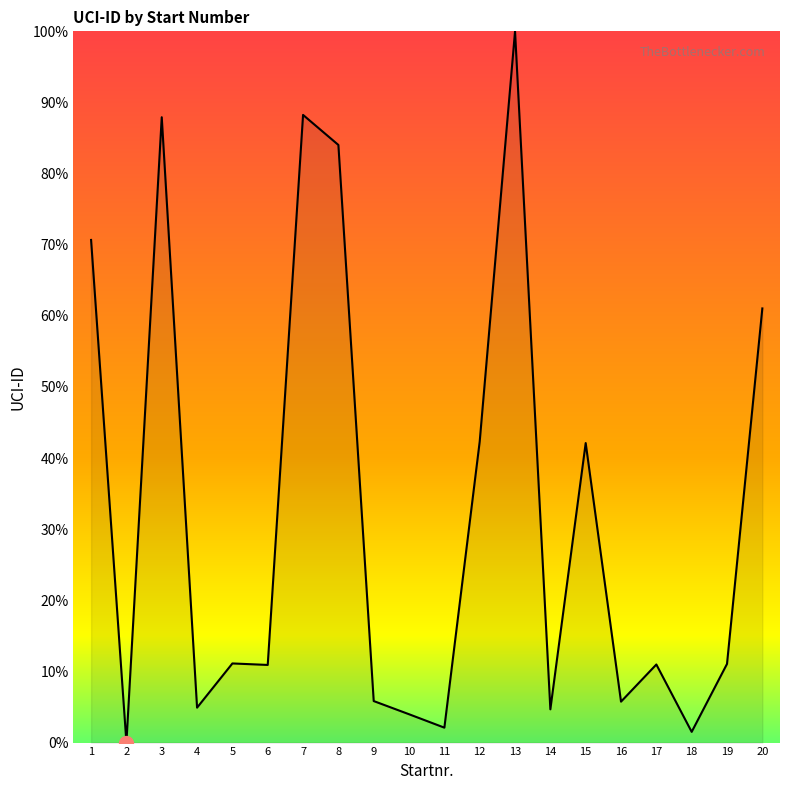

Does the chart have visible grid lines?

No